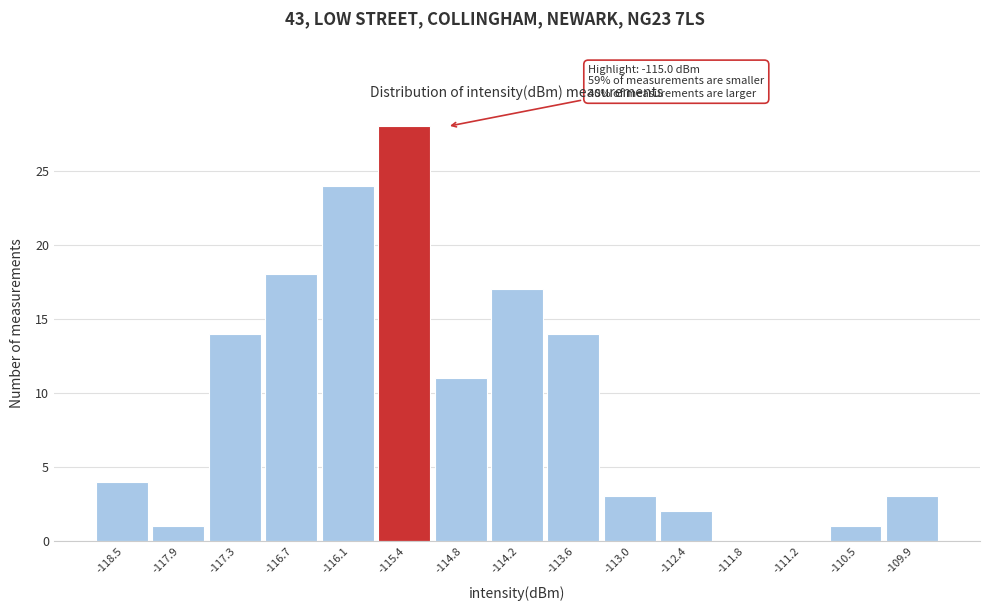

Reading left to right, list all the values displayed in this chart.

-118.5=4	-117.9=1	-117.3=14	-116.7=18	-116.1=24	-115.4=28	-114.8=11	-114.2=17	-113.6=14	-113.0=3	-112.4=2	-111.8=0	-111.2=0	-110.5=1	-109.9=3